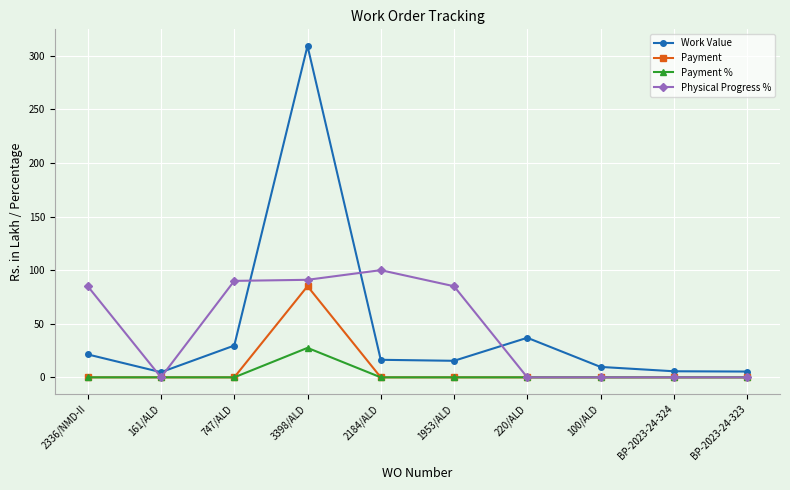

What is the greatest value displayed?

309.2